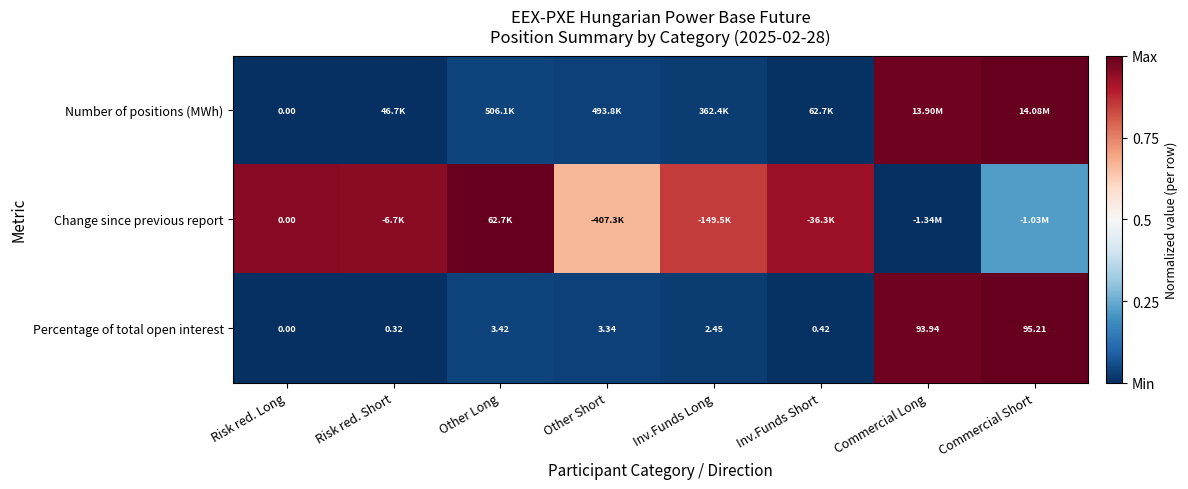

At which label is Percentage of total open interest closest to 47?

Other Long